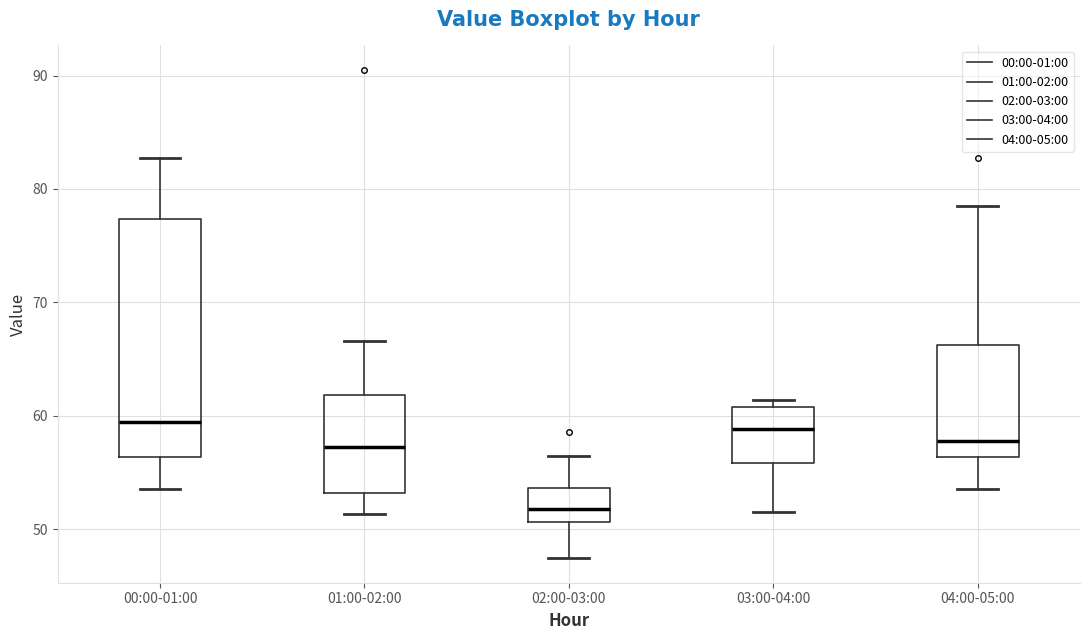

Reading left to right, read every box against the y-axis: the position of its median line, the range the box covers, and the ends of its whiskers. The values are not printed on the chart, so give them approximately, as read against the axis.

00:00-01:00: median 59, box 56 to 77, whiskers 54 to 83
01:00-02:00: median 57, box 53 to 62, whiskers 51 to 67
02:00-03:00: median 52, box 51 to 54, whiskers 47 to 56
03:00-04:00: median 59, box 56 to 61, whiskers 51 to 61 (just above the box's upper edge)
04:00-05:00: median 58, box 56 to 66, whiskers 54 to 79